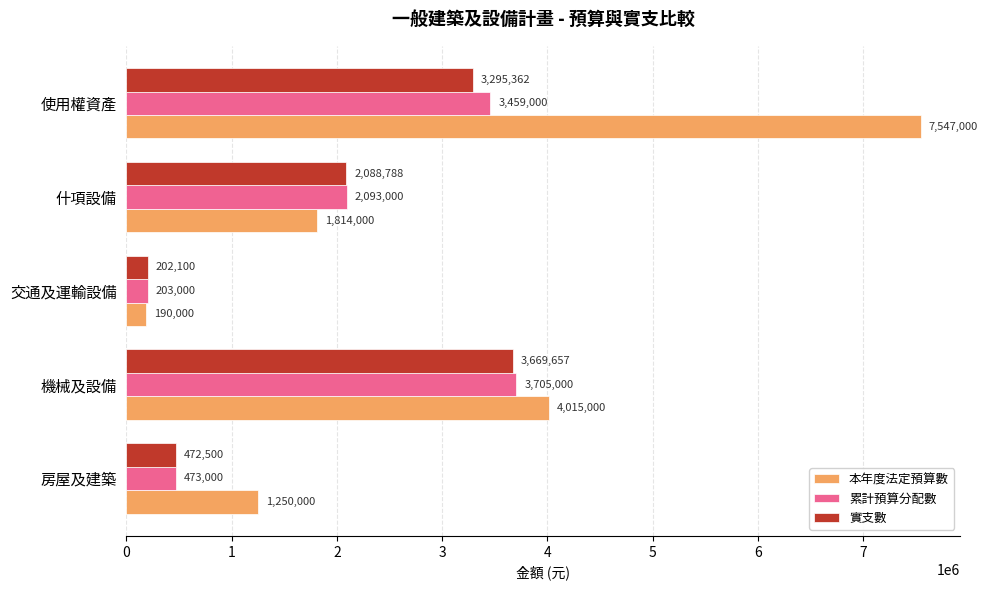

What is the maximum value shown in the chart?

7547000